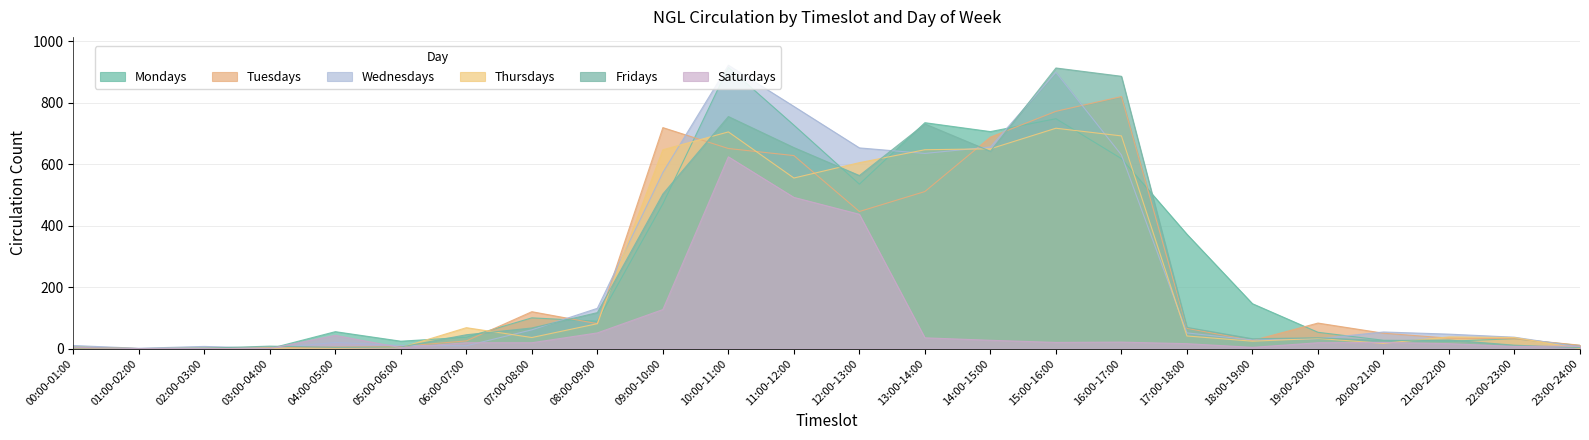

Count the number of data series in this chart.

6